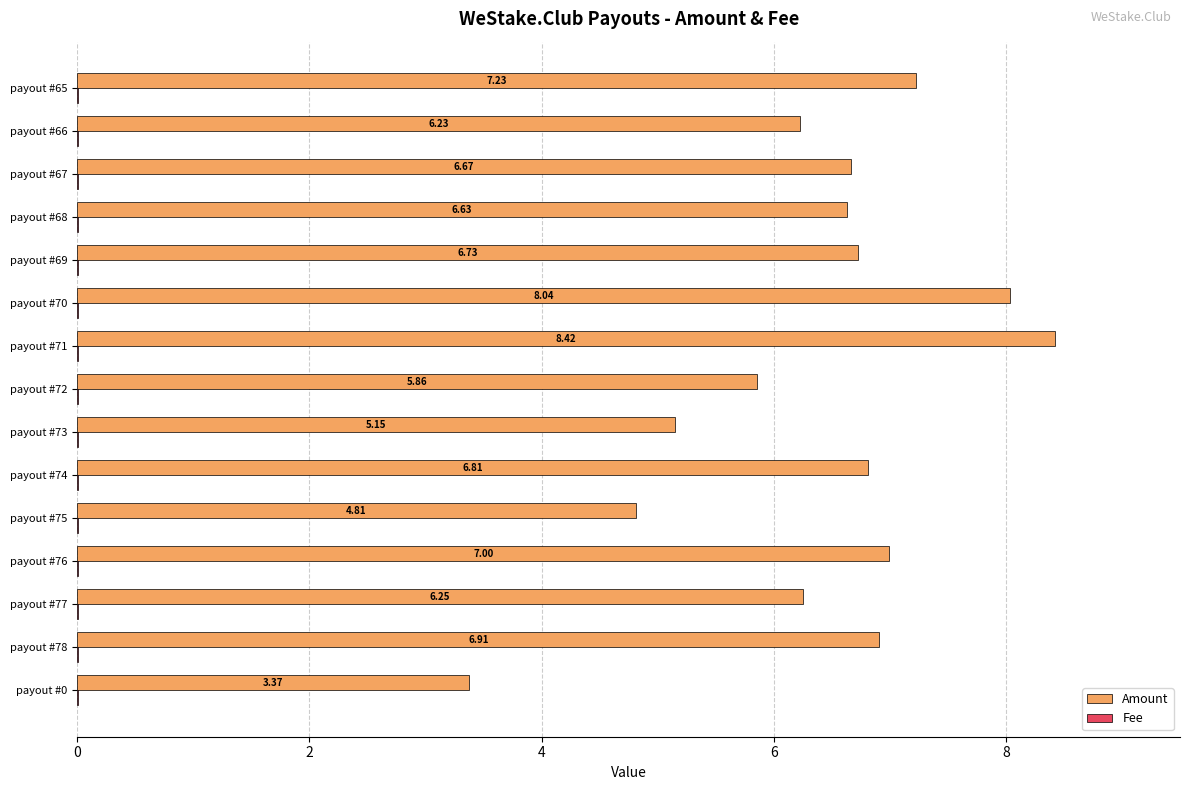

At which category is the sum across all series the highest?

payout #71